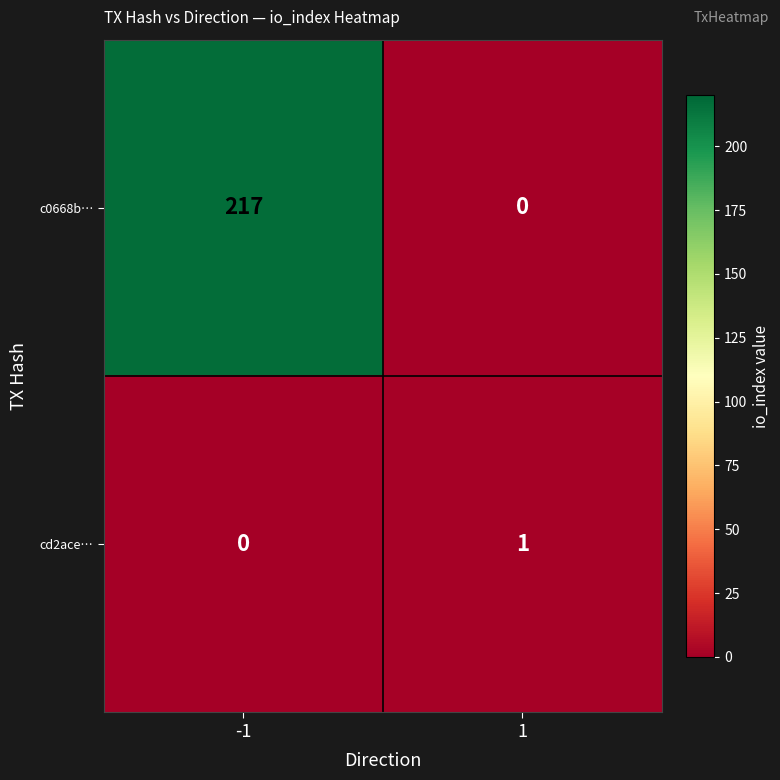

Reading right to left, transcribe all the data shown in this chart.

c0668b…: 0	217
cd2ace…: 1	0